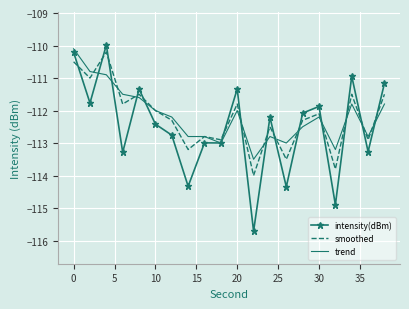

True or false: intensity(dBm) has more than 1 interior local peaks.

True